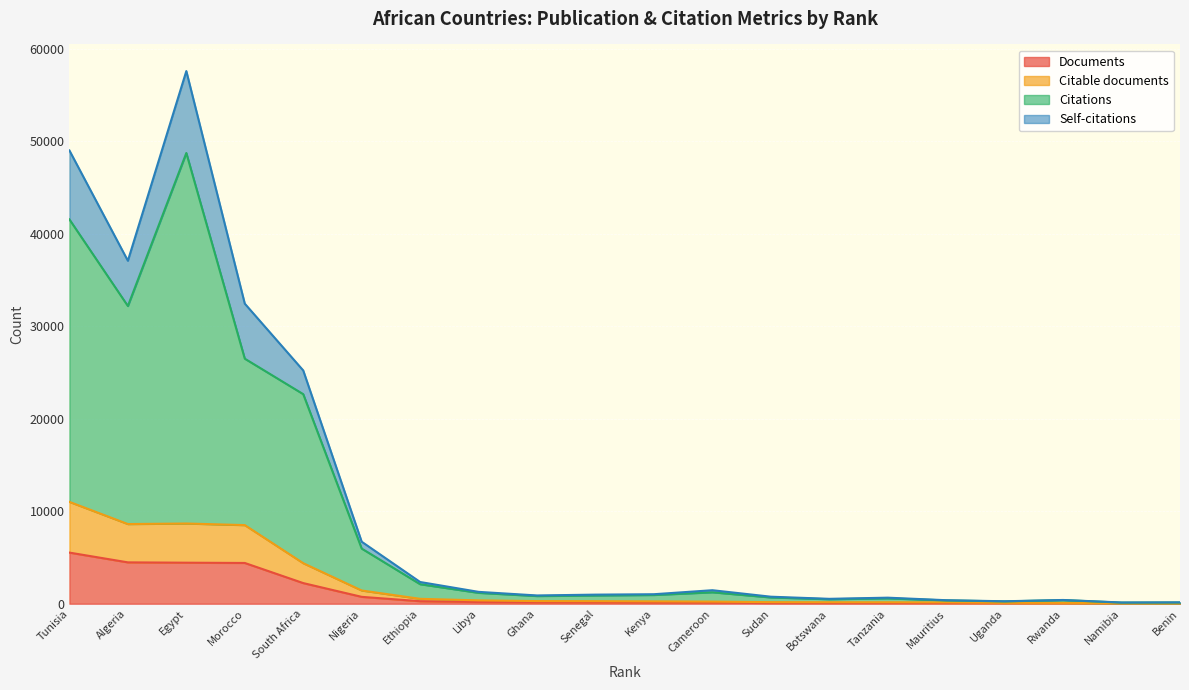

How many interior local valleys does the Citations series have?

5